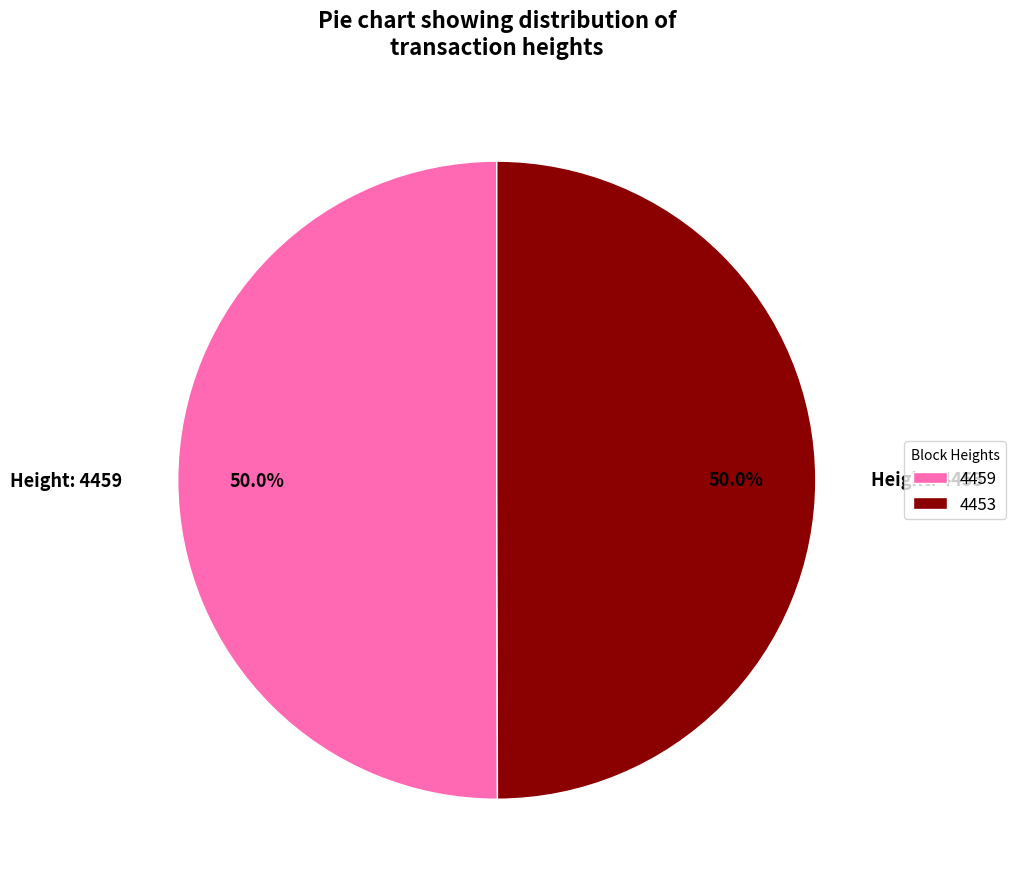

What is the ratio of the value at 4459 to the value at 4453?

1.0